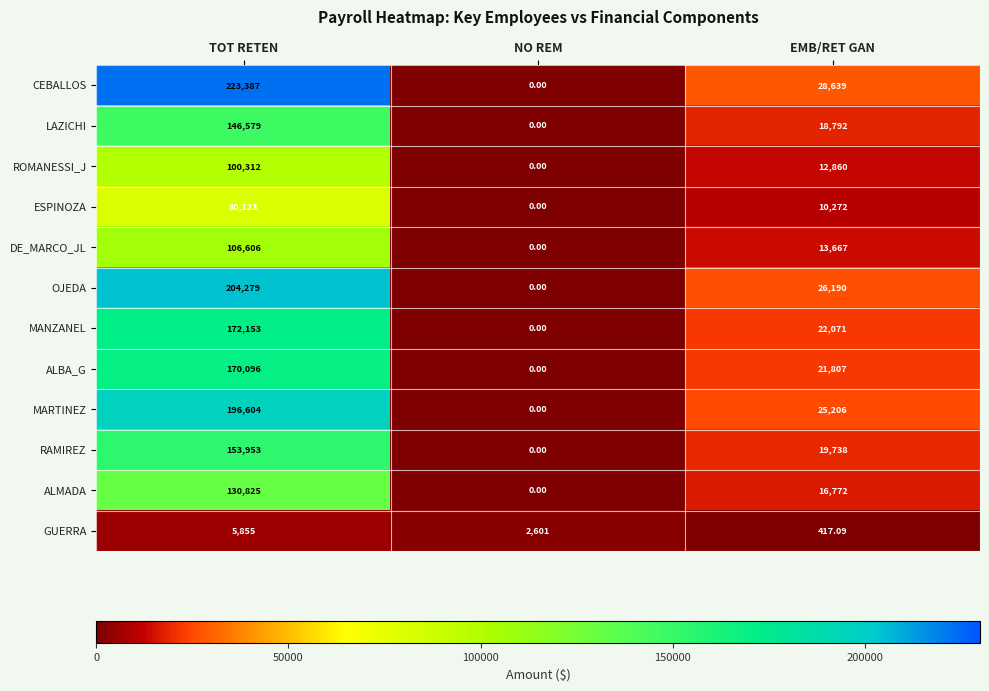

Rank the series by their maximum value, from lowest to highest.

GUERRA, ESPINOZA, ROMANESSI_J, DE_MARCO_JL, ALMADA, LAZICHI, RAMIREZ, ALBA_G, MANZANEL, MARTINEZ, OJEDA, CEBALLOS